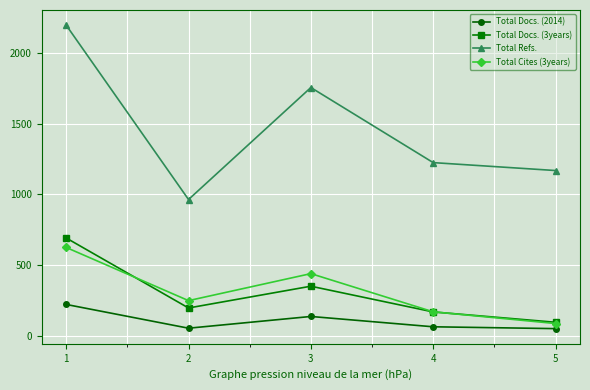

What is the spread (max minus min) of values at 5?

1118